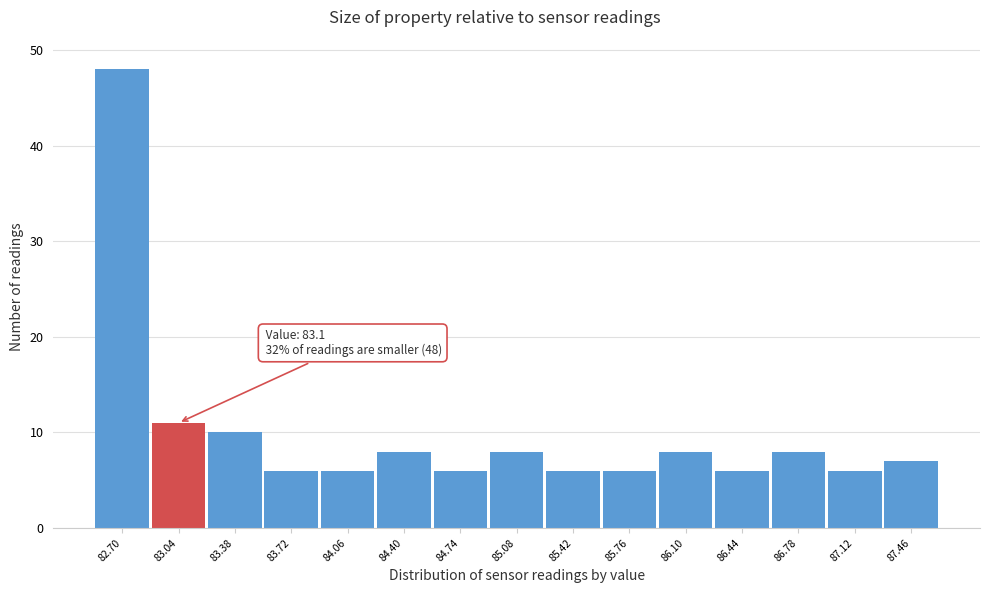

Reading left to right, what are all the values shown in this chart?

48	11	10	6	6	8	6	8	6	6	8	6	8	6	7